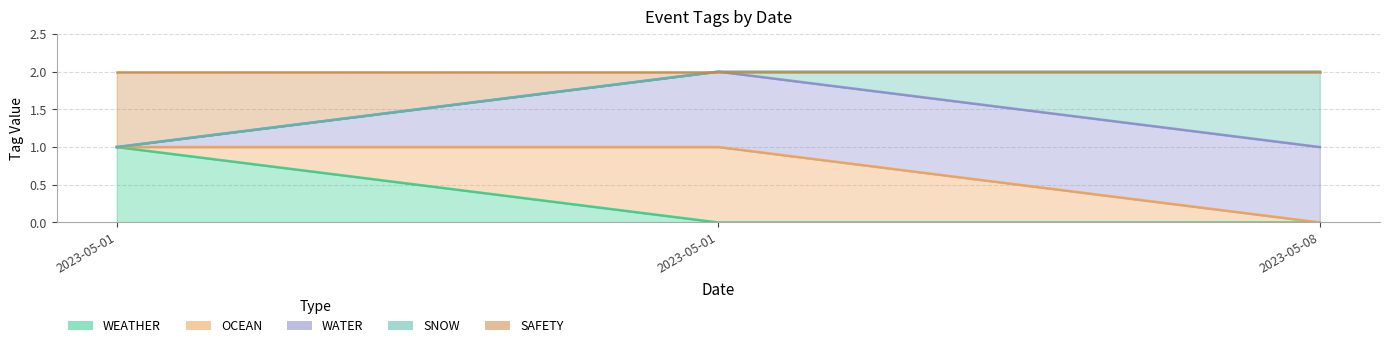

What is the value of the WEATHER point at the 1st from the left?

1